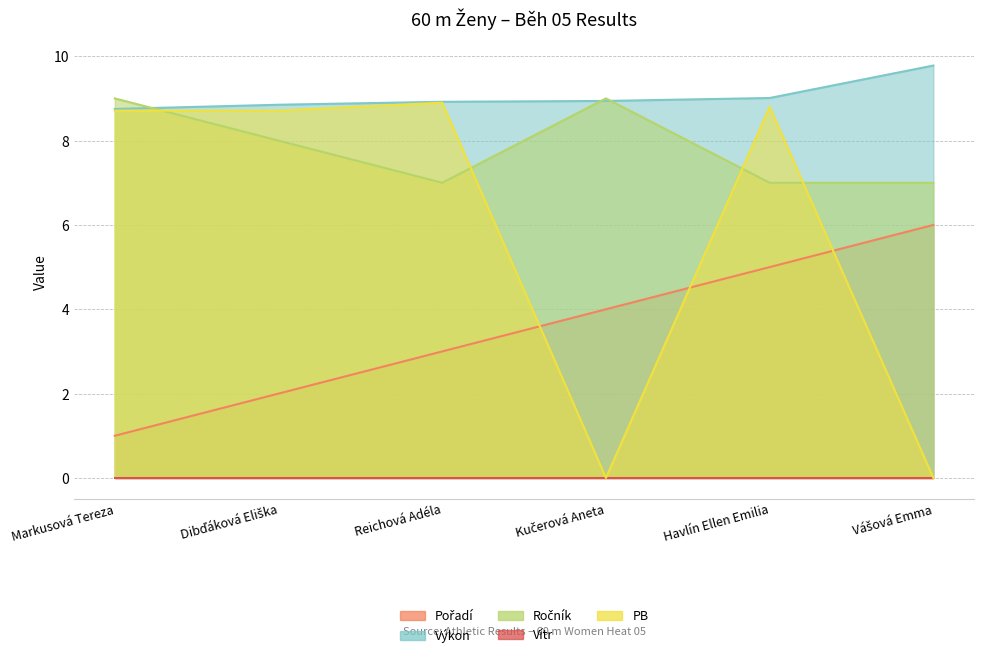

The Pořadí series shows 1.4 at Reichová Adéla. True or false?

False